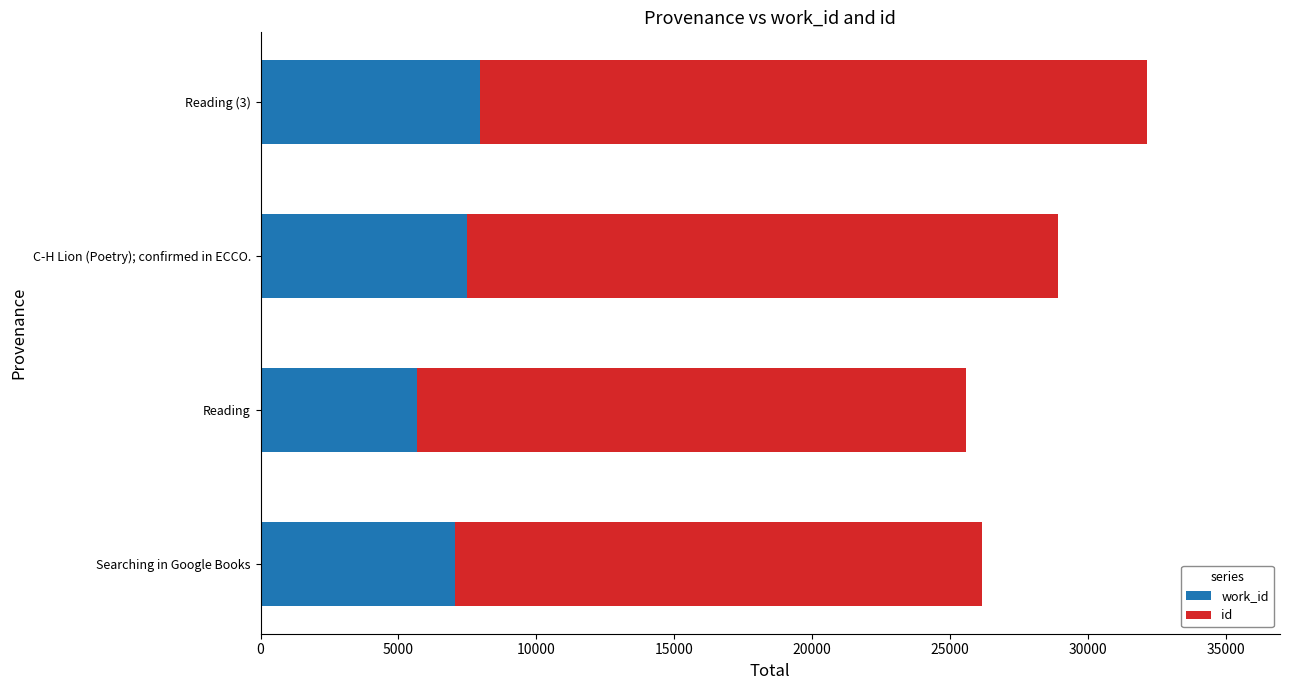

How many data points does each series have?

4